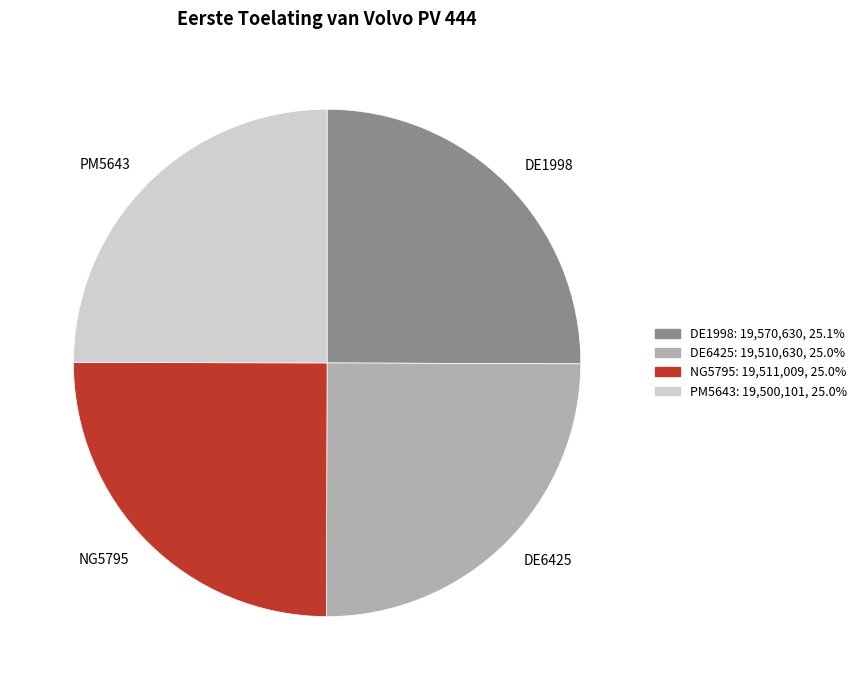

Approximately how many times larger is the value at DE6425 compared to DE1998?

1.0